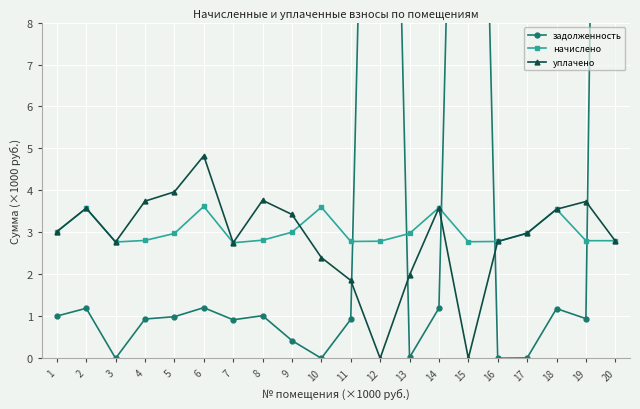

The задолженность series shows 29.1 at 15. True or false?

True